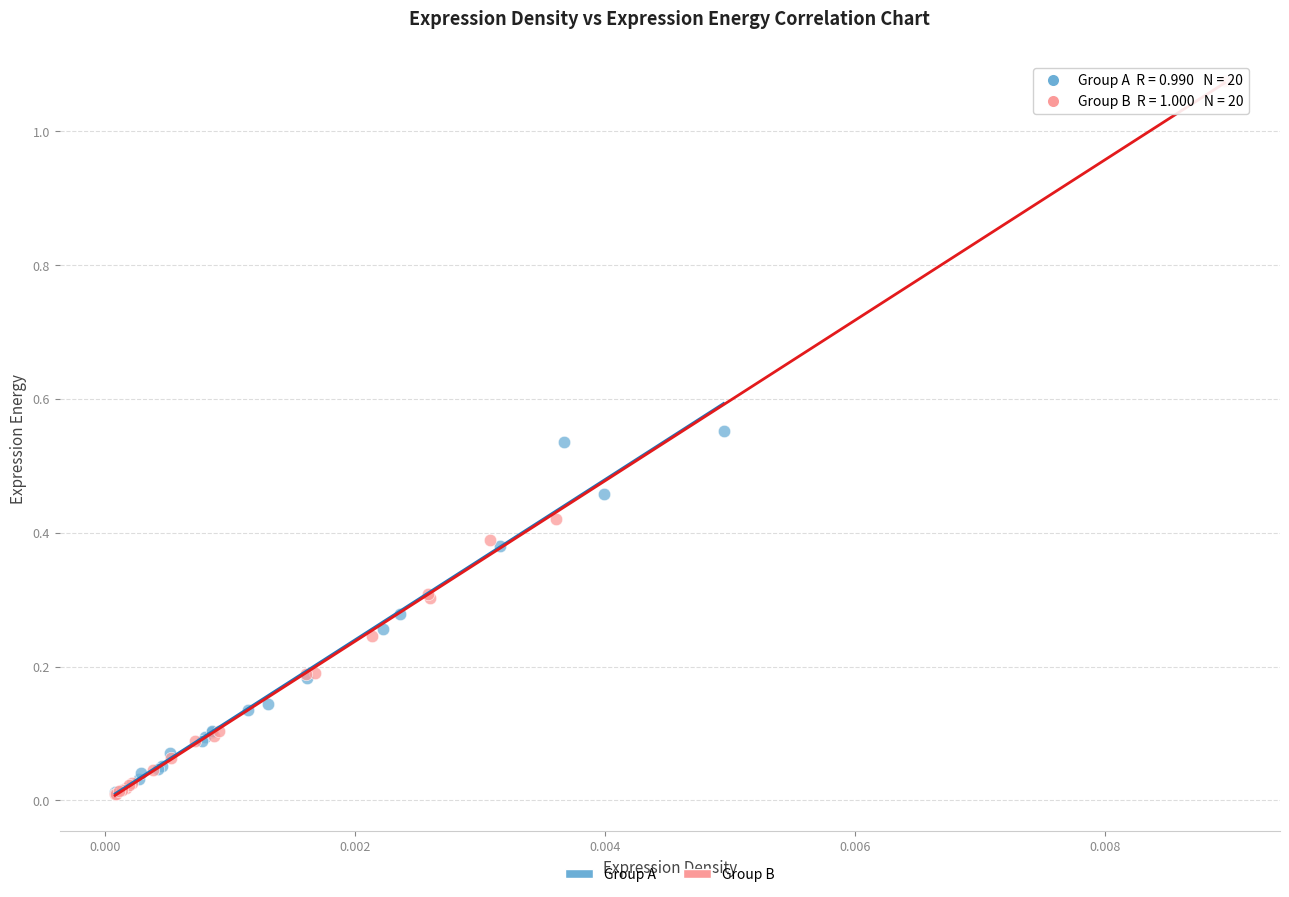

What are all the series names shown in the legend?

Group A, Group B